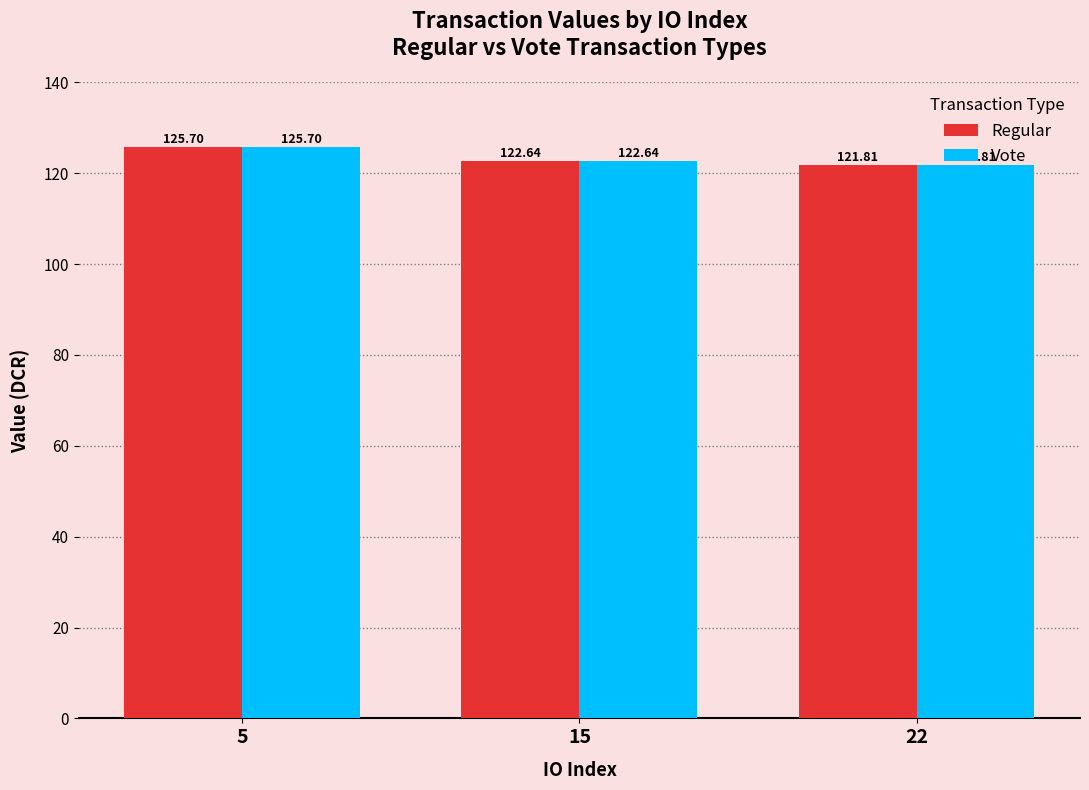

True or false: Regular has a value of 122.6 at 15.

True